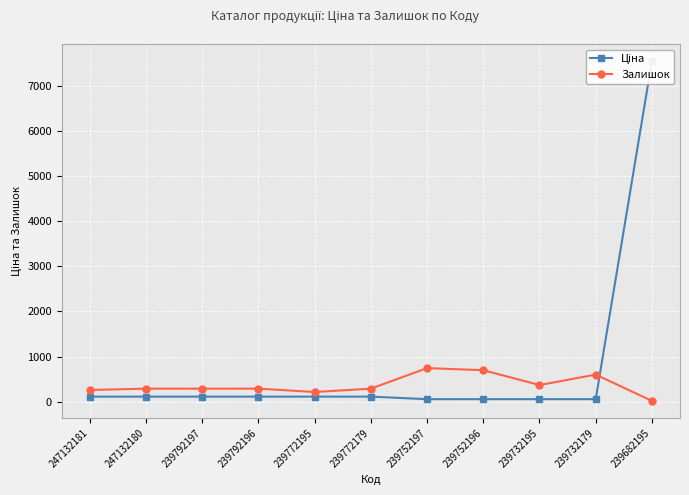

What value does the Залишок series have at 239772195?

215